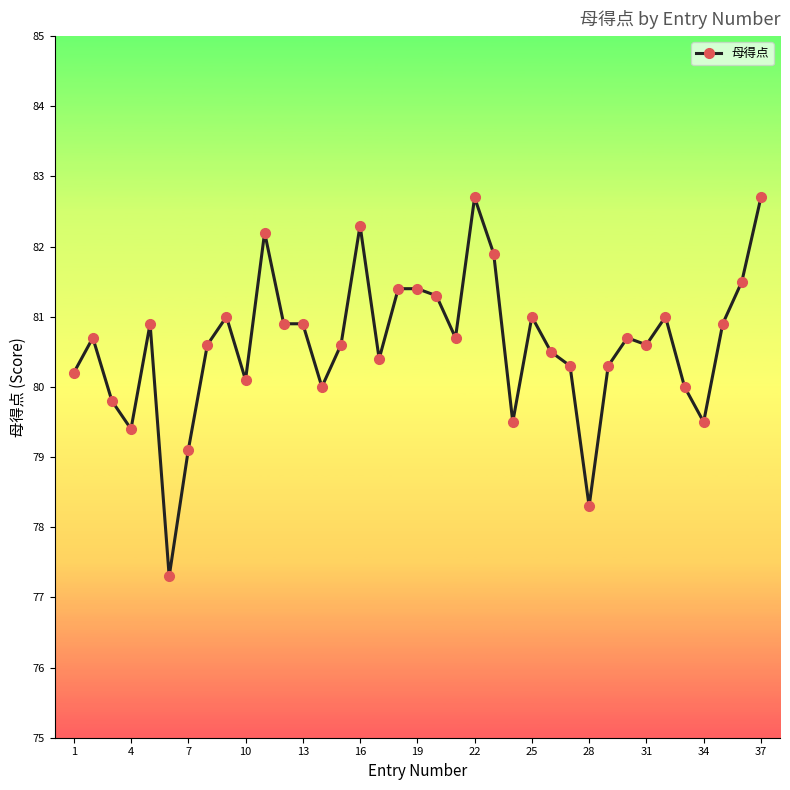

Reading left to right, extract all data points from this chart.

80.2	80.7	79.8	79.4	80.9	77.3	79.1	80.6	81.0	80.1	82.2	80.9	80.9	80.0	80.6	82.3	80.4	81.4	81.4	81.3	80.7	82.7	81.9	79.5	81.0	80.5	80.3	78.3	80.3	80.7	80.6	81.0	80.0	79.5	80.9	81.5	82.7